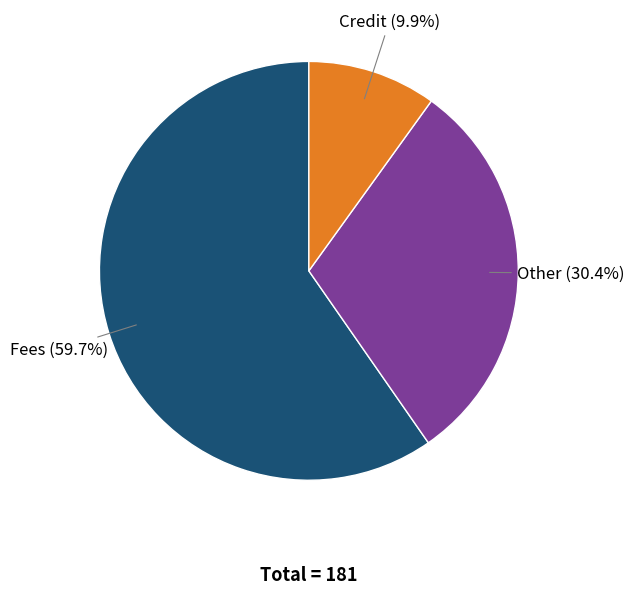

What portion of the pie excludes Fees?

40.3%